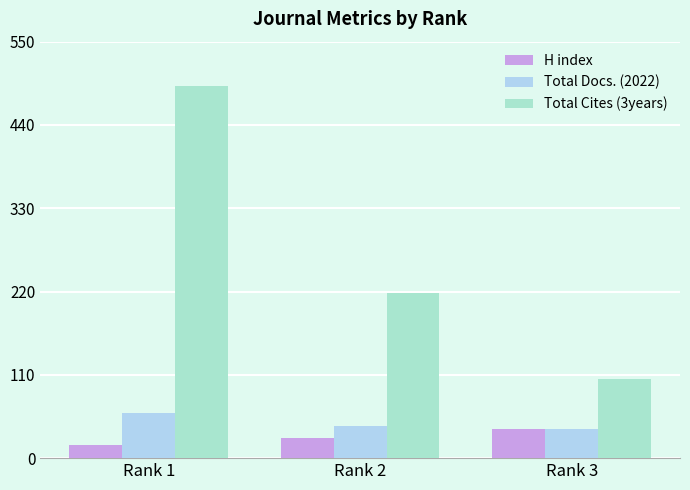

Count the number of categories in the chart.

3